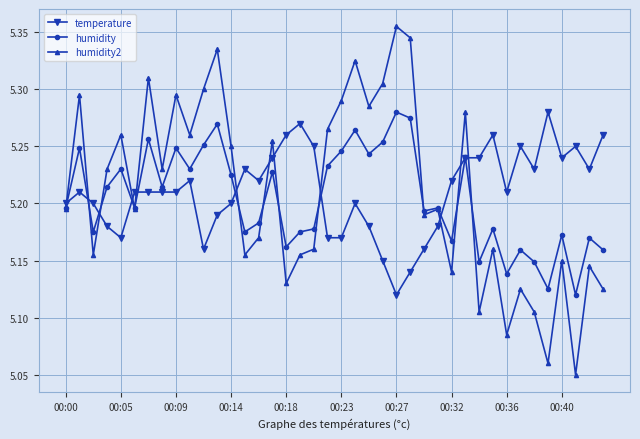

Which series has the largest range (max minus min)?

humidity2